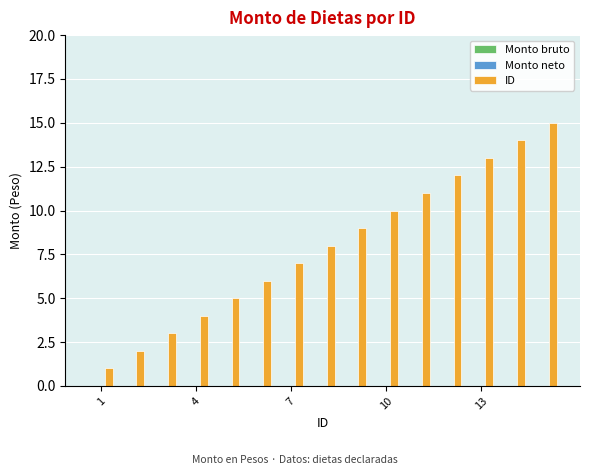

What is the maximum value shown in the chart?

15